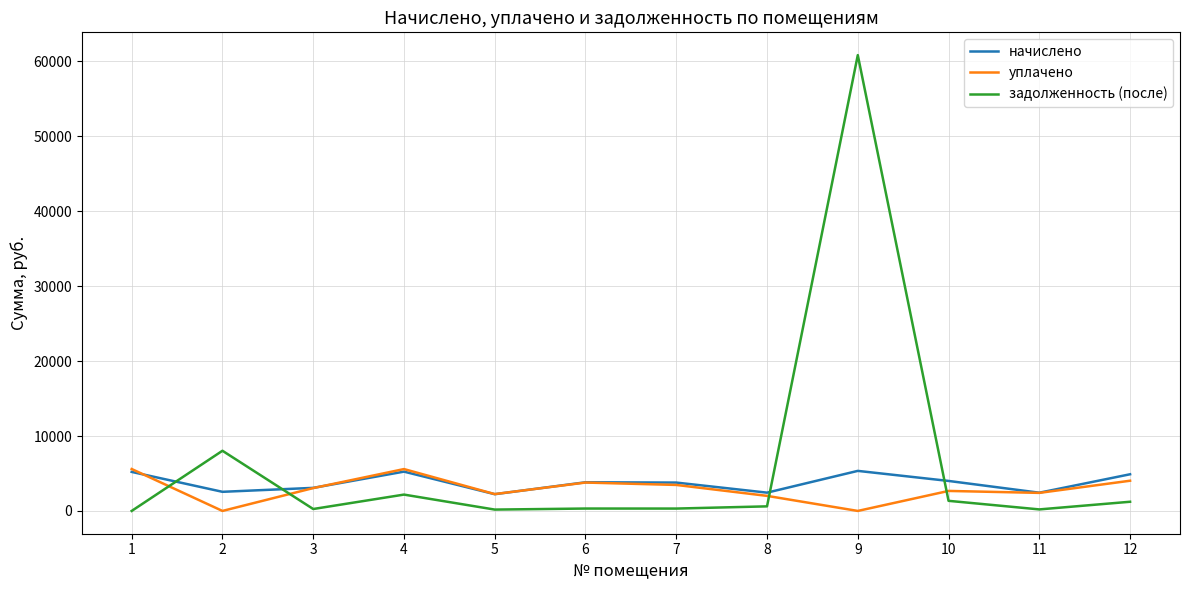

What is the difference between the maximum and minimum values in the уплачено series?

5594.6